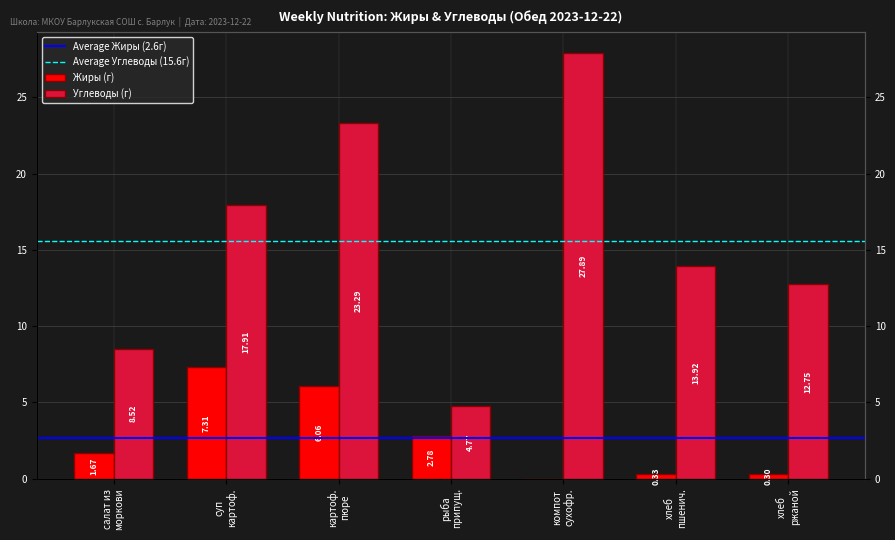

Which series changed the most between компот сухофр. and хлеб пшенич.?

Углеводы